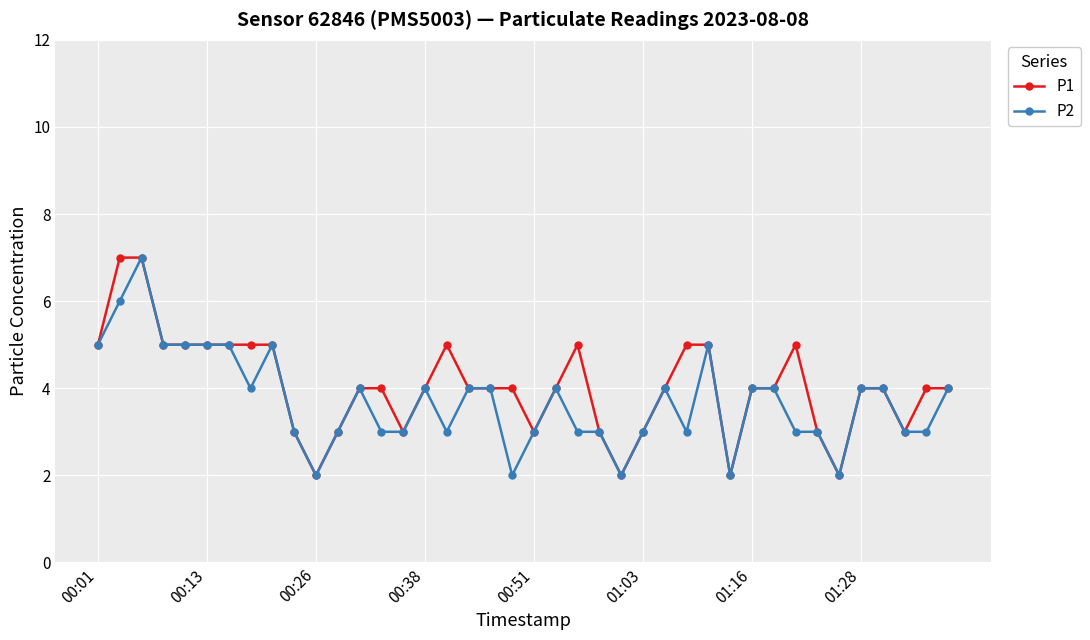

How many series are shown in this chart?

2